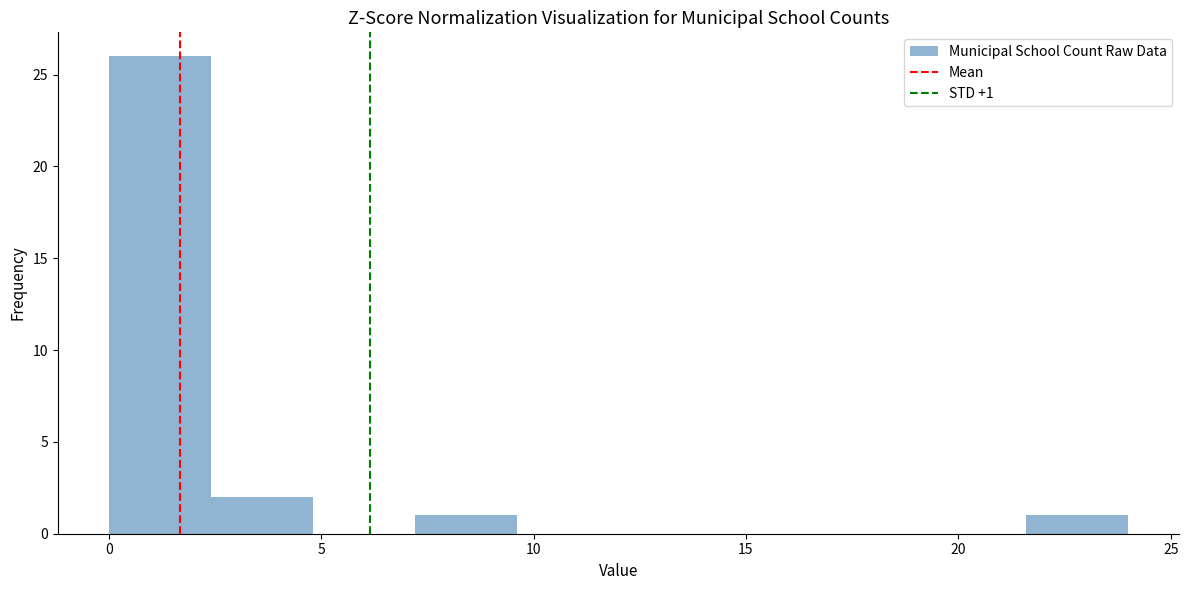

Over which range of the x-axis is the bar tallest?

0.0 to 2.4